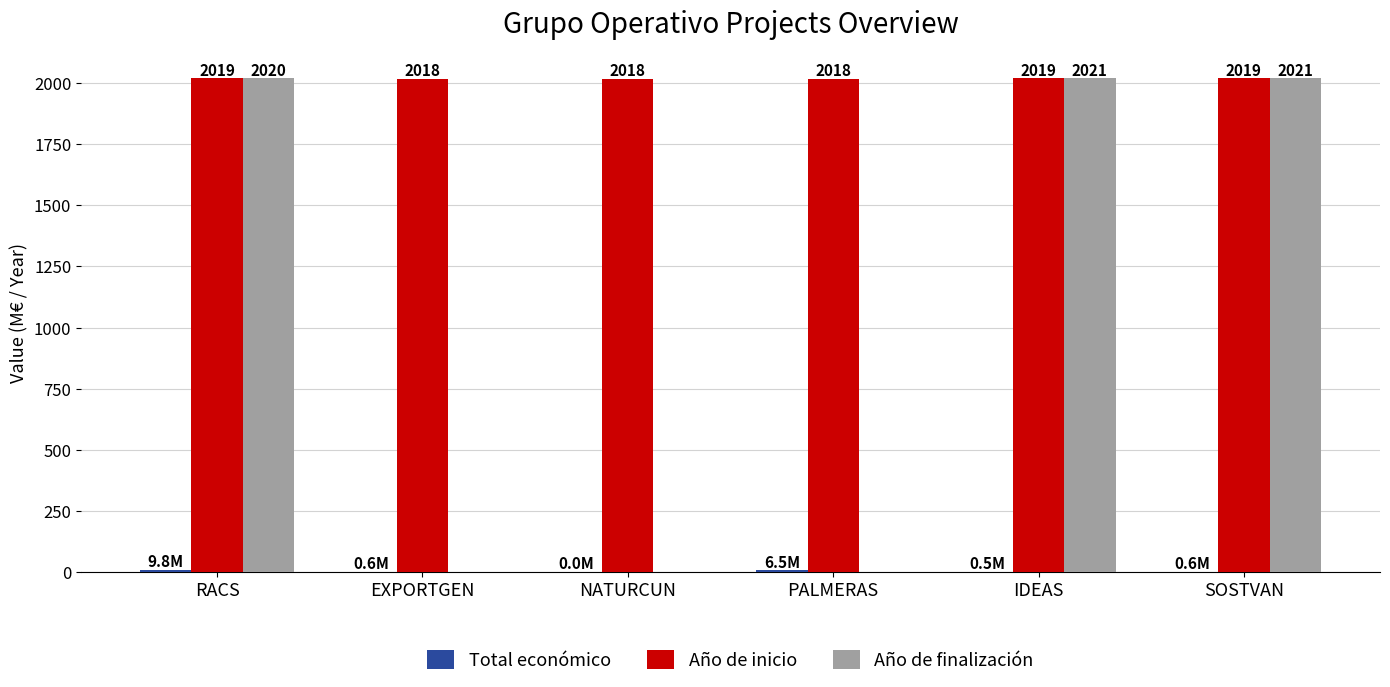

Which series has the largest range (max minus min)?

Año de finalización